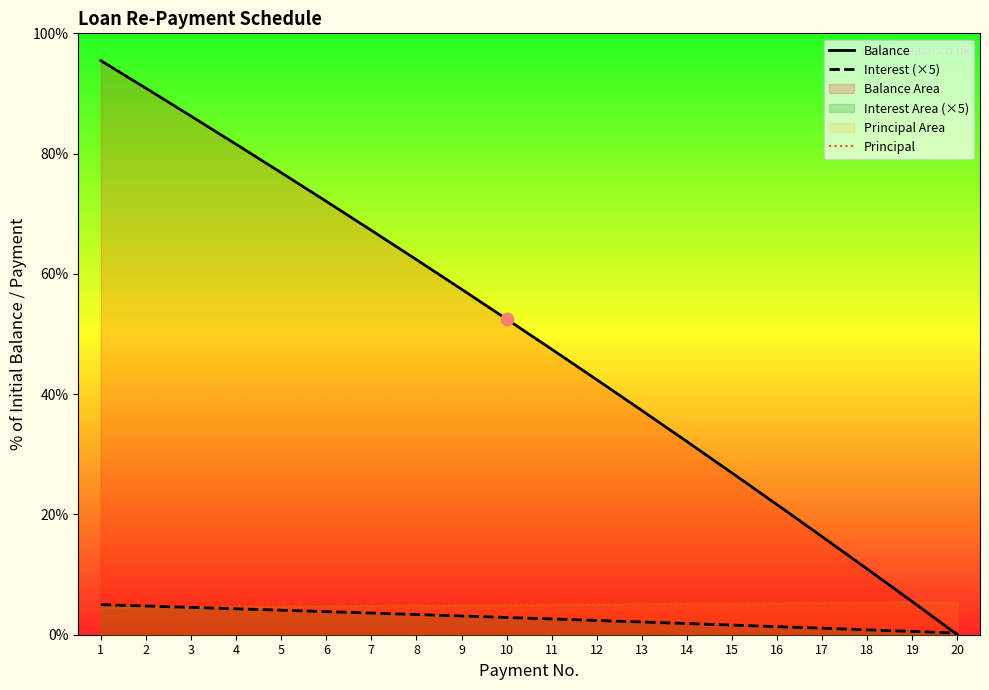

Which series has the largest total across all categories?

Balance